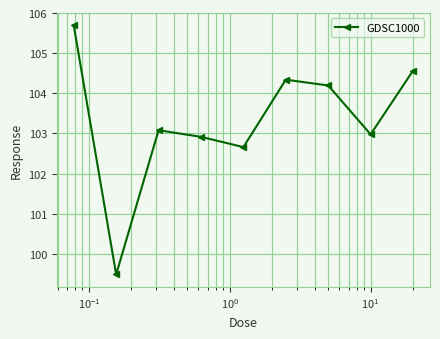

What is the greatest value displayed?

105.7